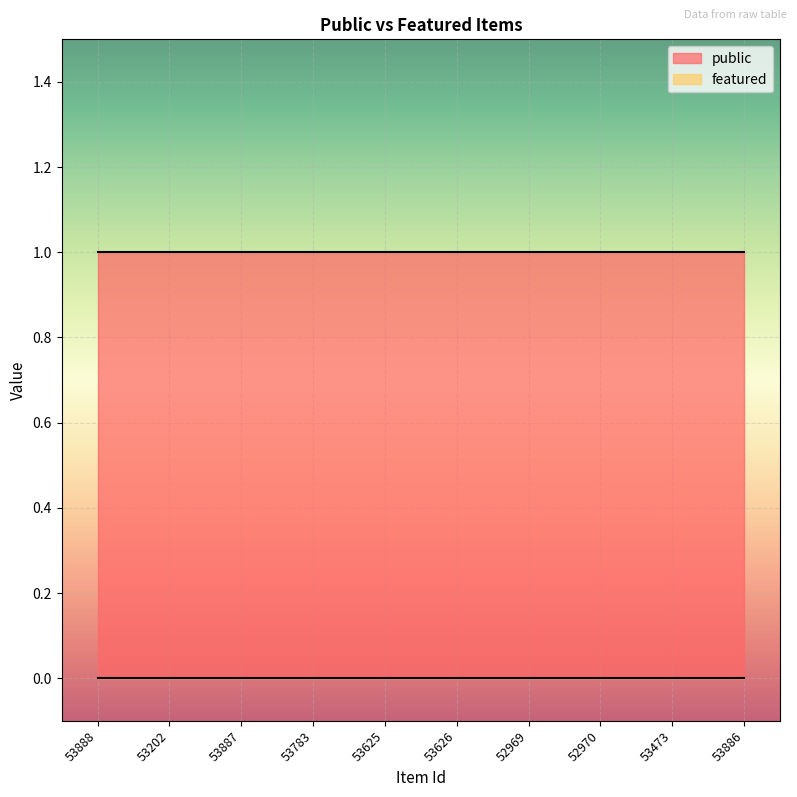

Which category has the highest value across all series?

53888